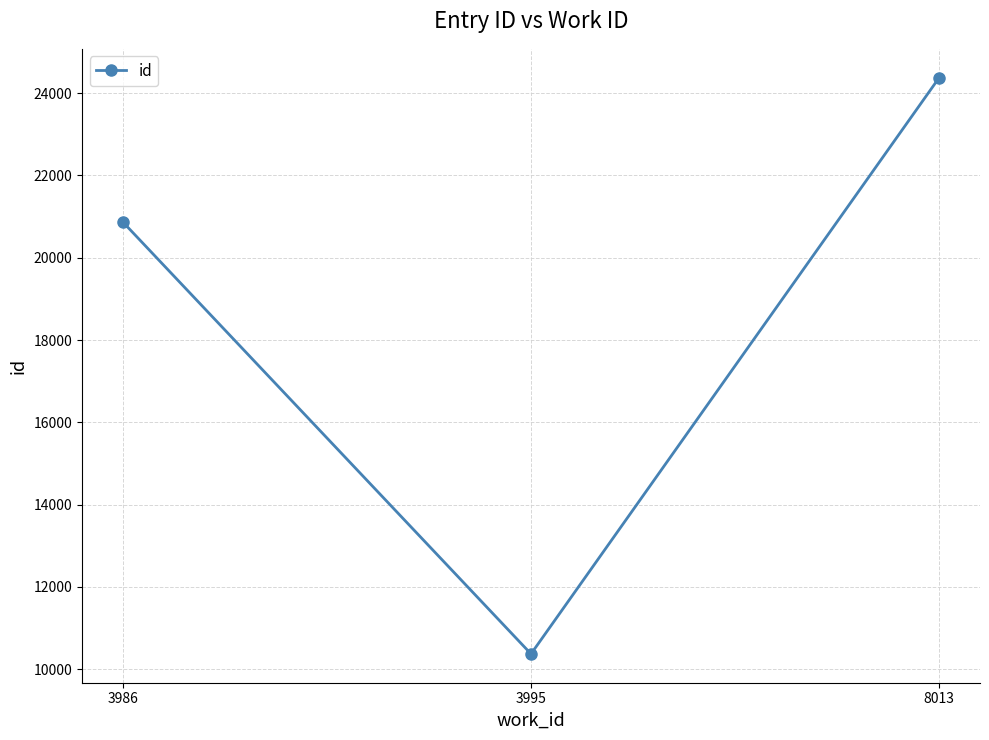

How many lines are shown in the chart?

1